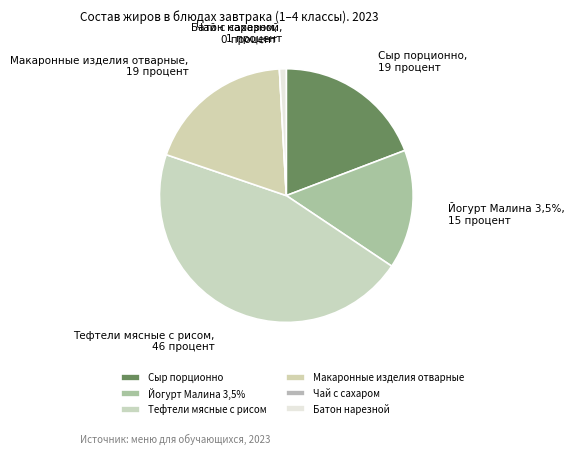

True or false: Батон нарезной accounts for 13% of the total.

False